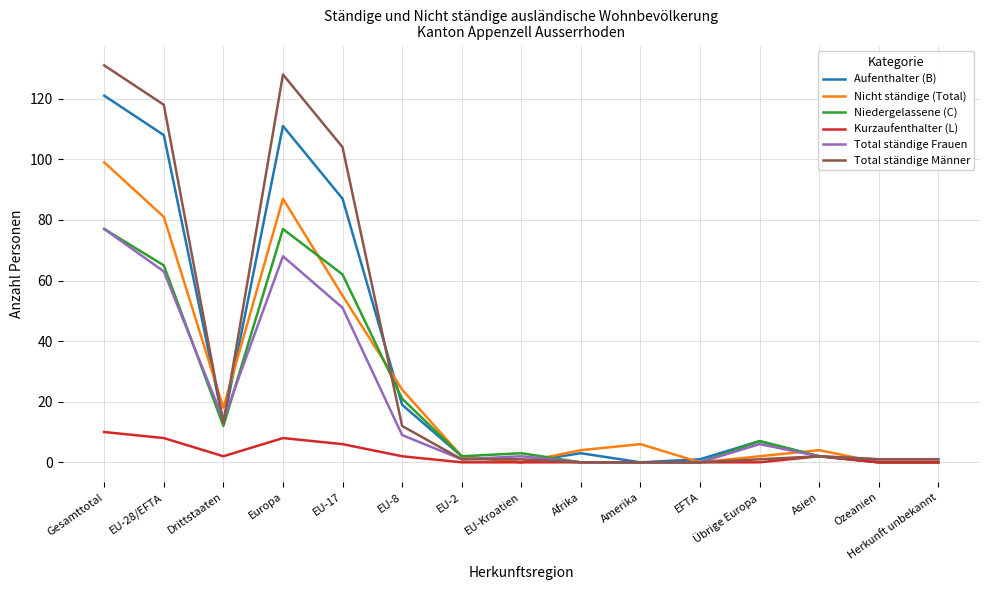

What position from the right is Asien?

3